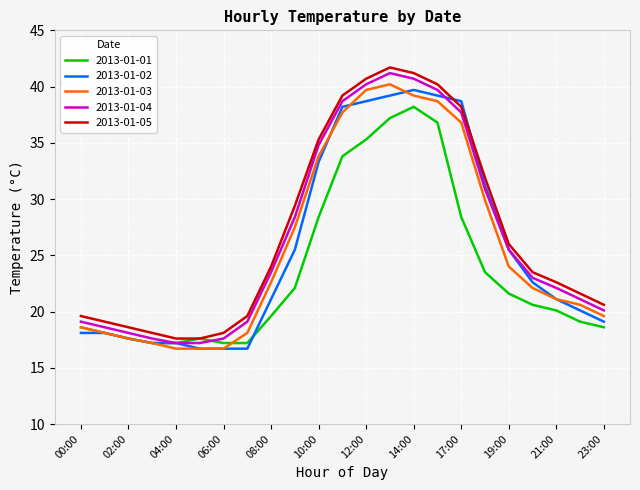

What is the minimum value for 2013-01-04?

17.2